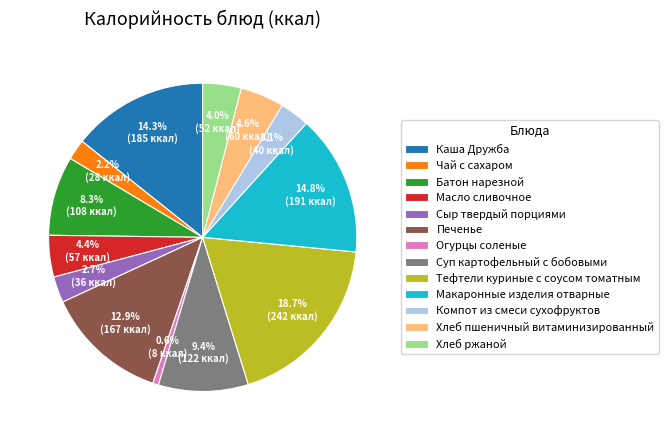

Count the number of slices in the pie.

13